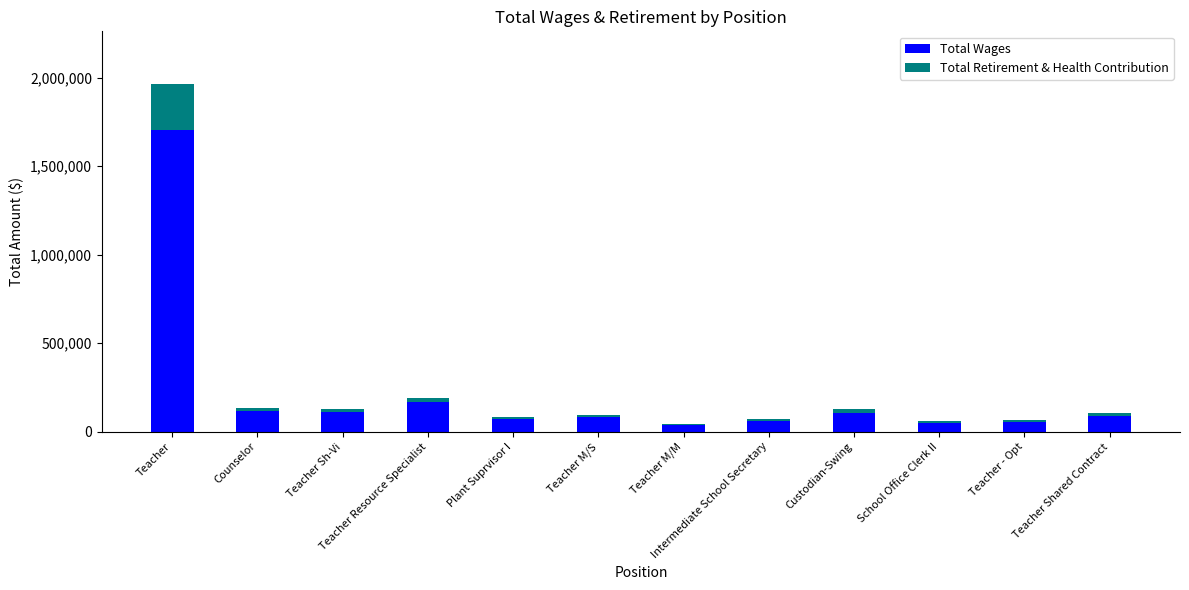

What is the average value of the Total Wages series?

220493